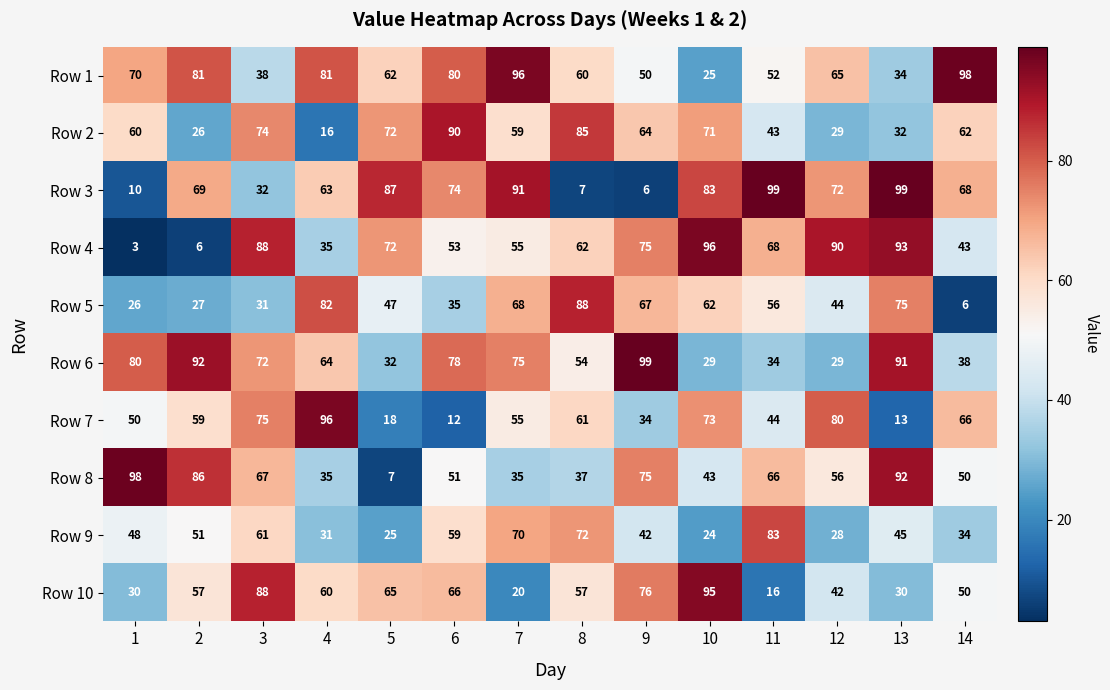

What is the sum of all Row 7 values?

736